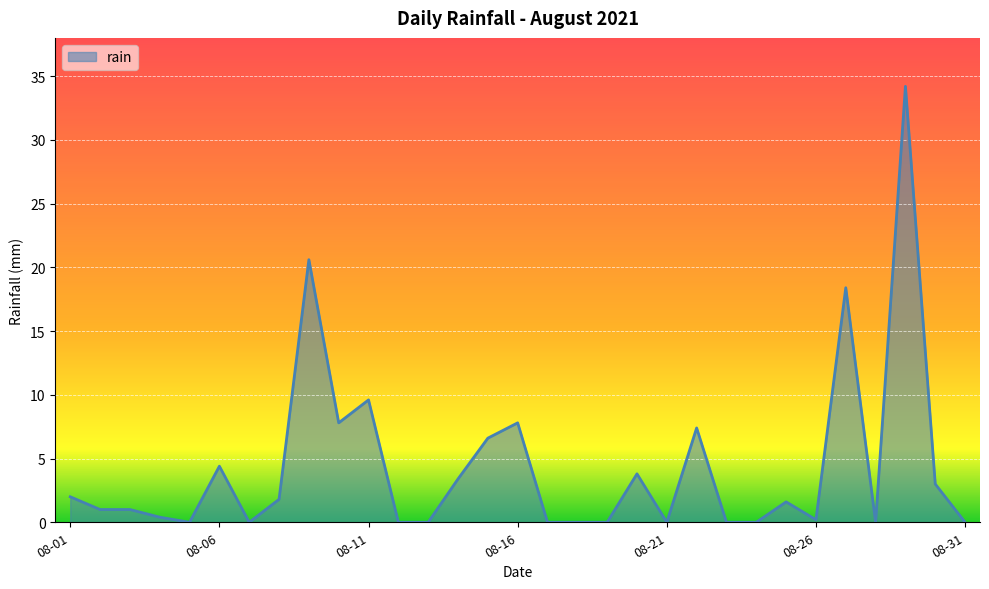

What is the average value?

4.4